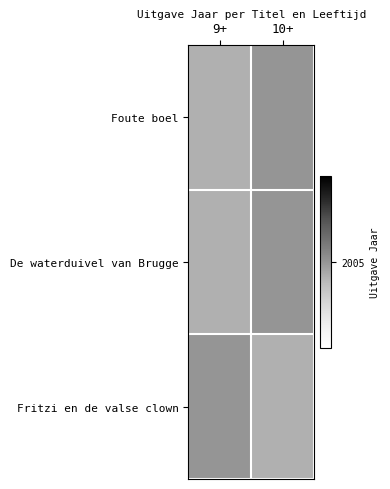

Which series has the largest range (max minus min)?

Fritzi en de valse clown